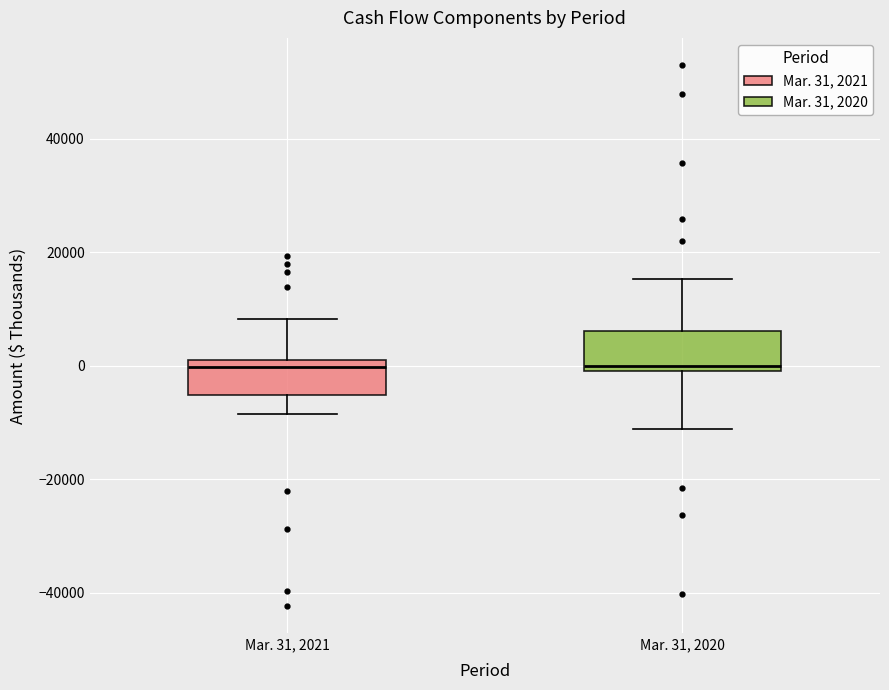

Reading left to right, transcribe this box plot: for each box, give where its median line is, the range the box spans, and where its two whiskers end, as read against the y-axis. The values are not printed on the chart, so give them approximately, as read against the axis.

Mar. 31, 2021: median 0 (just below the box's upper edge), box -6000 to 0, whiskers -8000 to 8000
Mar. 31, 2020: median 0 (just above the box's lower edge), box 0 to 6000, whiskers -12000 to 16000